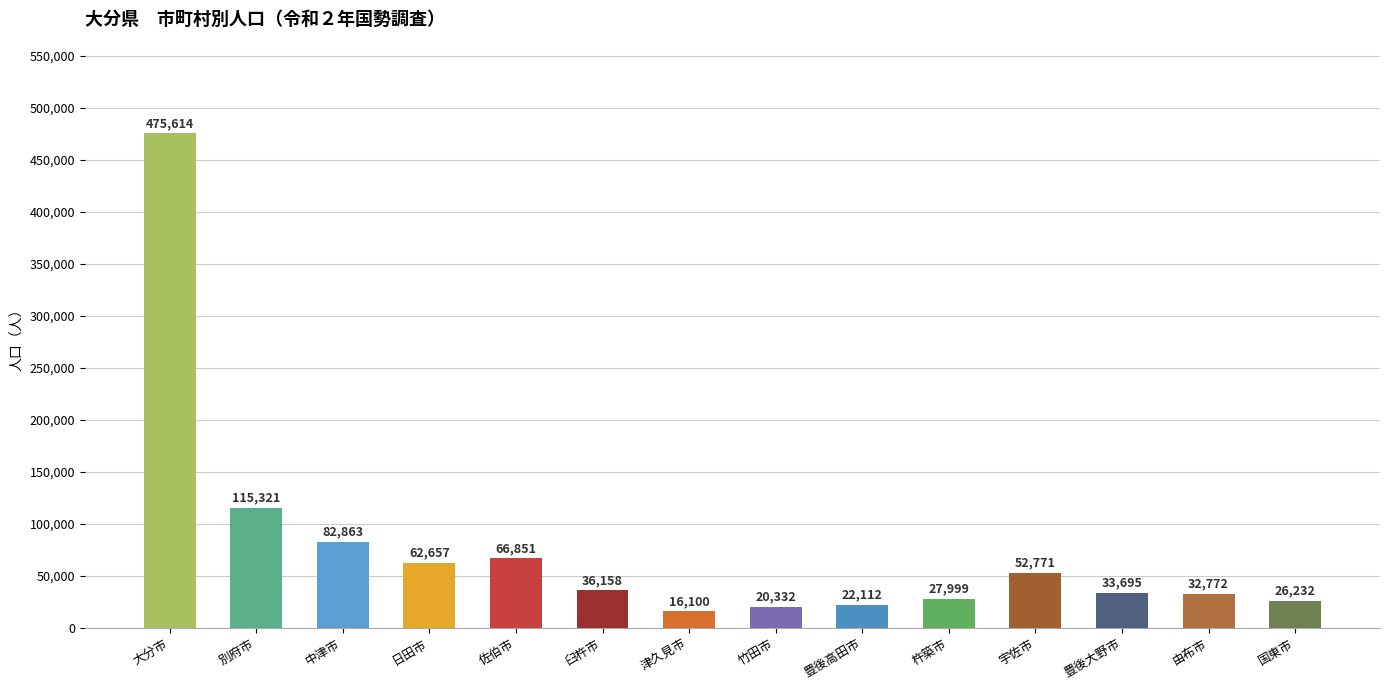

How many bars are there in total?

14